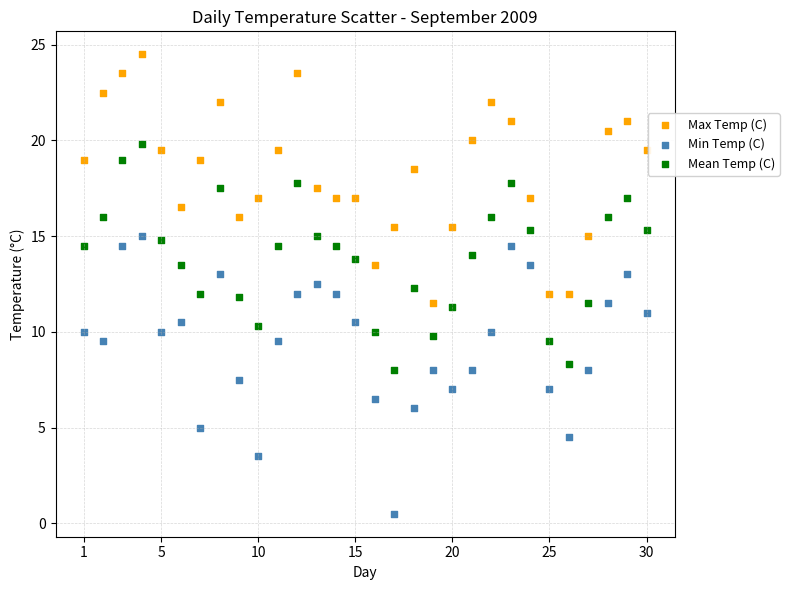

Which series has the largest Y range (max minus min)?

Min Temp (C)